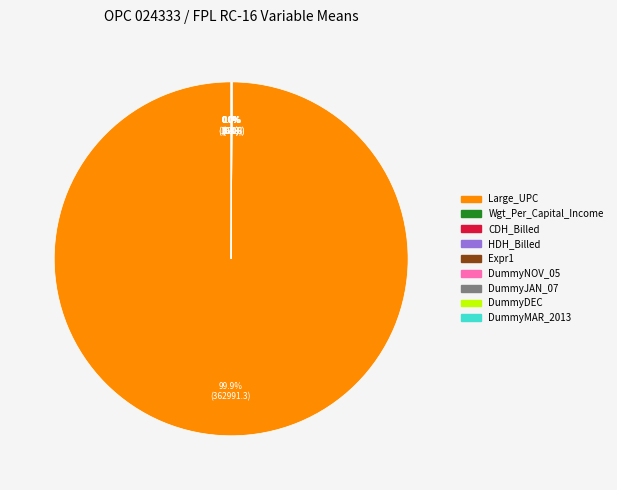

Count the number of slices in the pie.

9